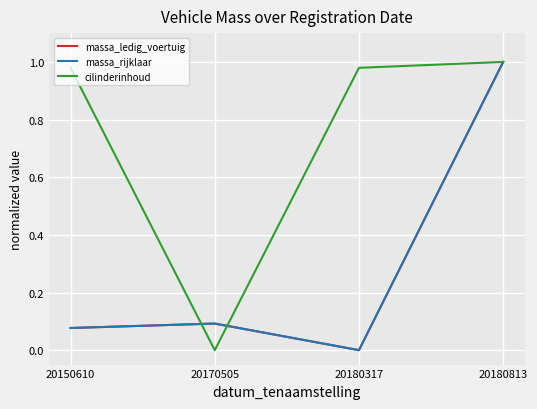

Does the chart display data point markers on the line(s)?

No